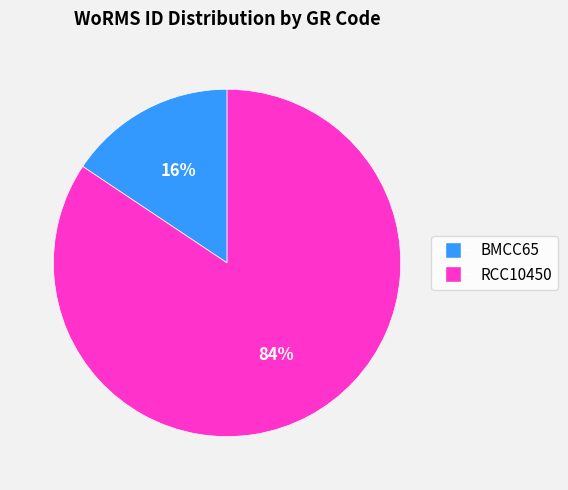

True or false: RCC10450 accounts for 77% of the total.

False